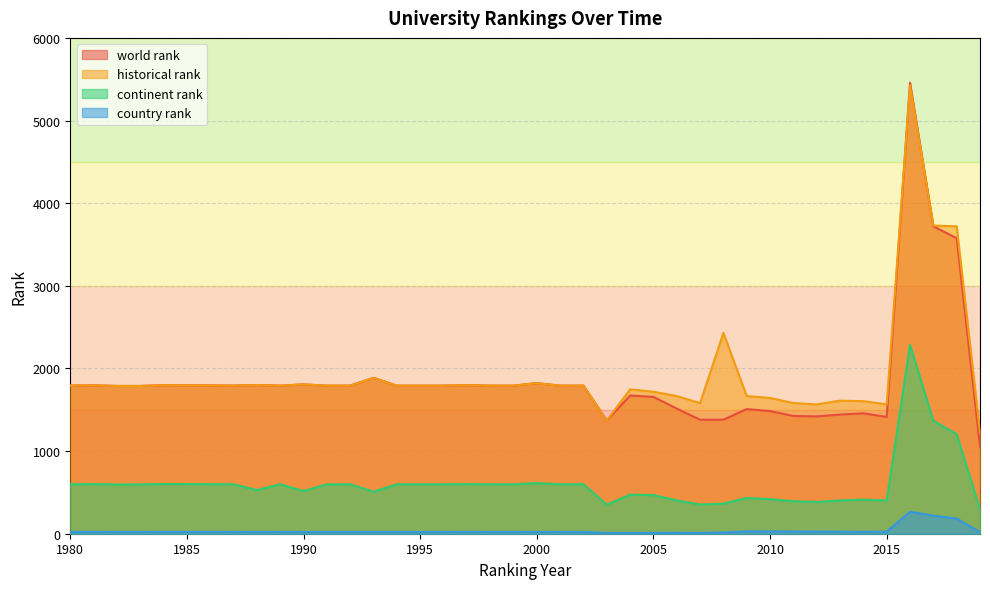

What is the difference between the second highest and second lowest values in the world rank series?

2350